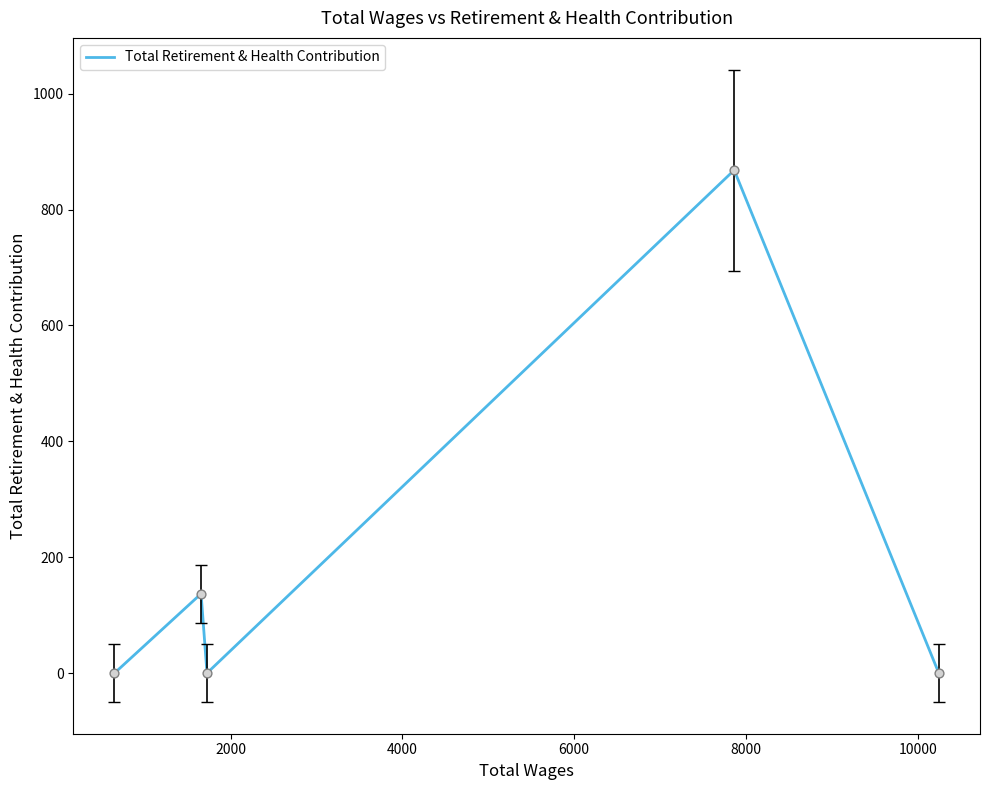

What is the difference between the second highest and second lowest values?

137